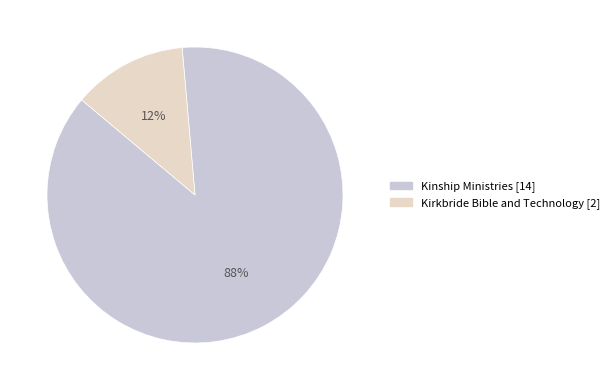

Which category has the smallest portion of the pie?

Kirkbride Bible and Technology